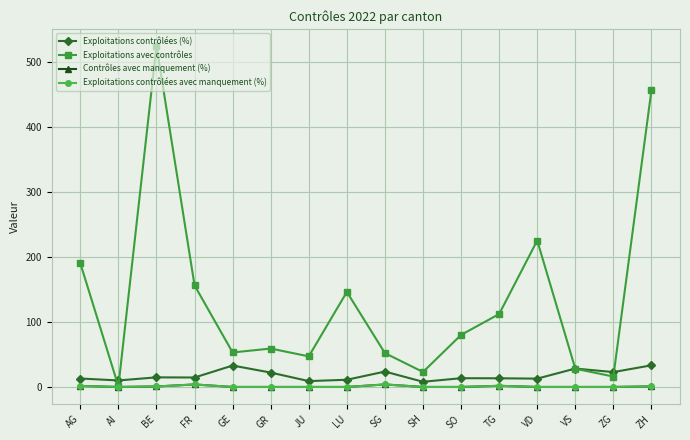

What are all the series names shown in the legend?

Exploitations contrôlées (%), Exploitations avec contrôles, Contrôles avec manquement (%), Exploitations contrôlées avec manquement (%)